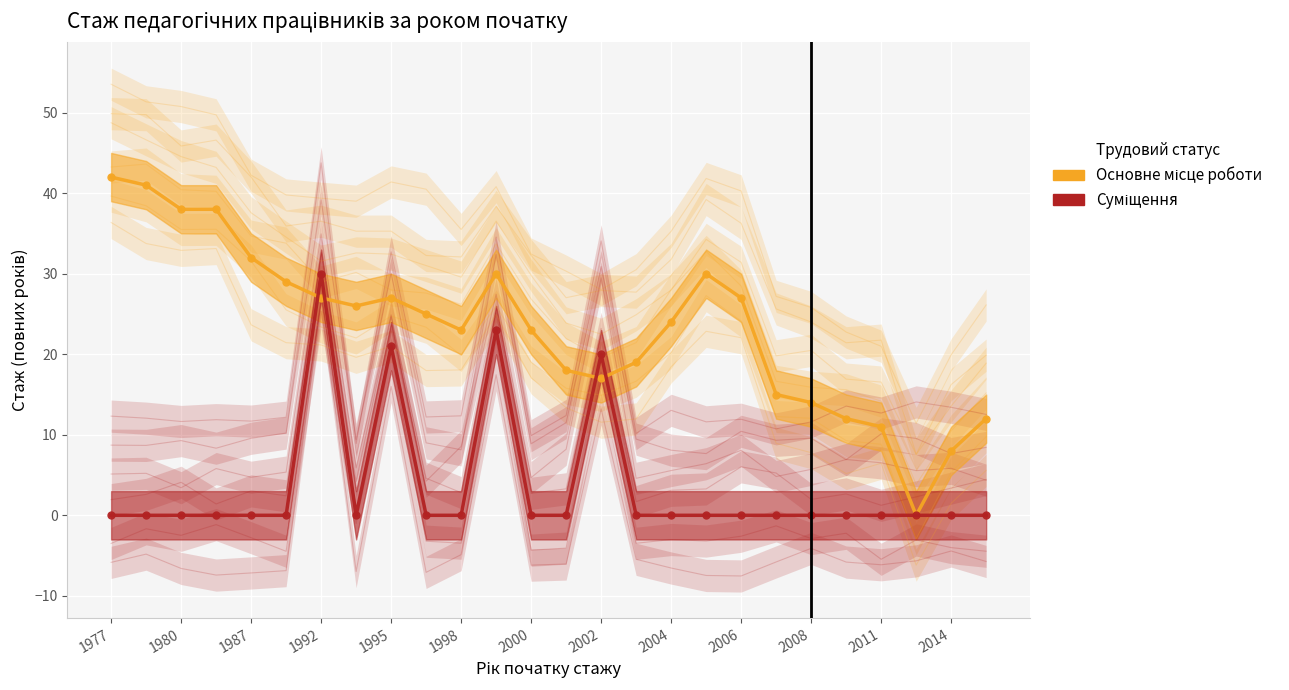

Which series has the widest spread of values?

Основне місце роботи